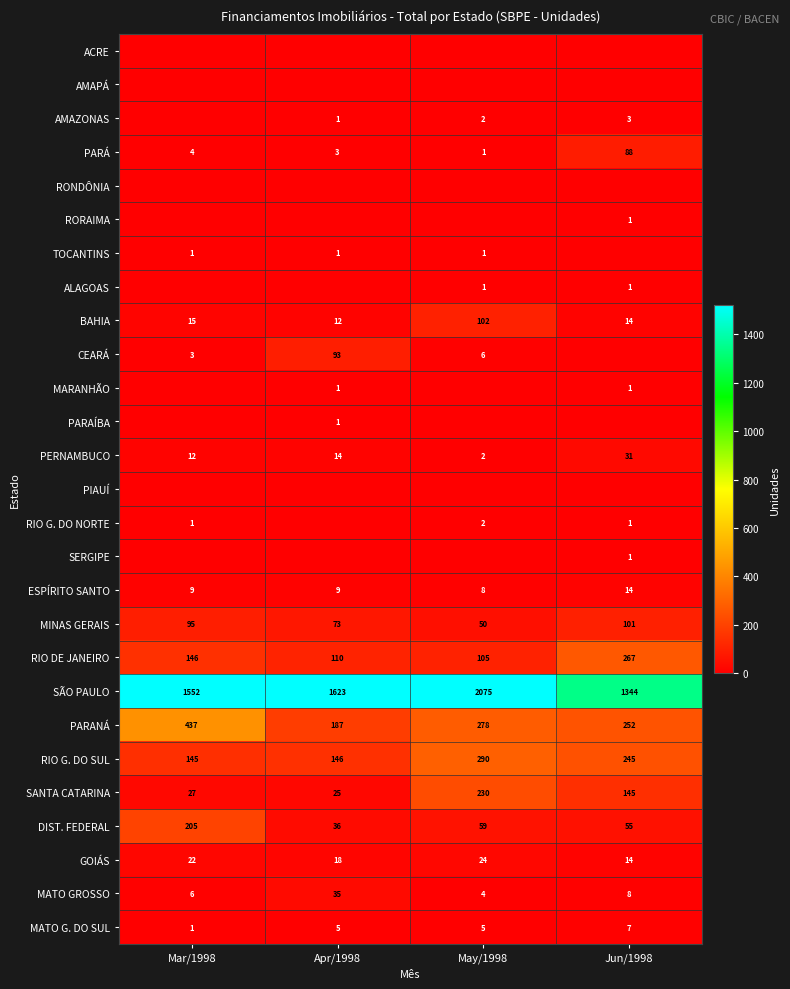

At how many categories does at least one series exceed 1275?

4